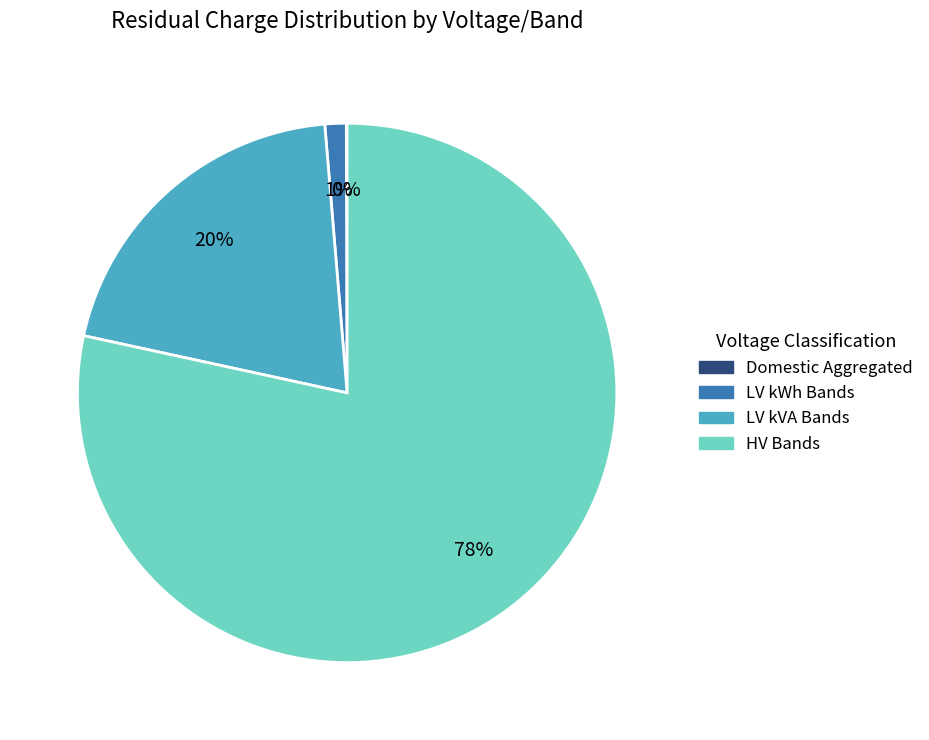

Combined, do HV Bands and LV kWh Bands account for over 50%?

Yes